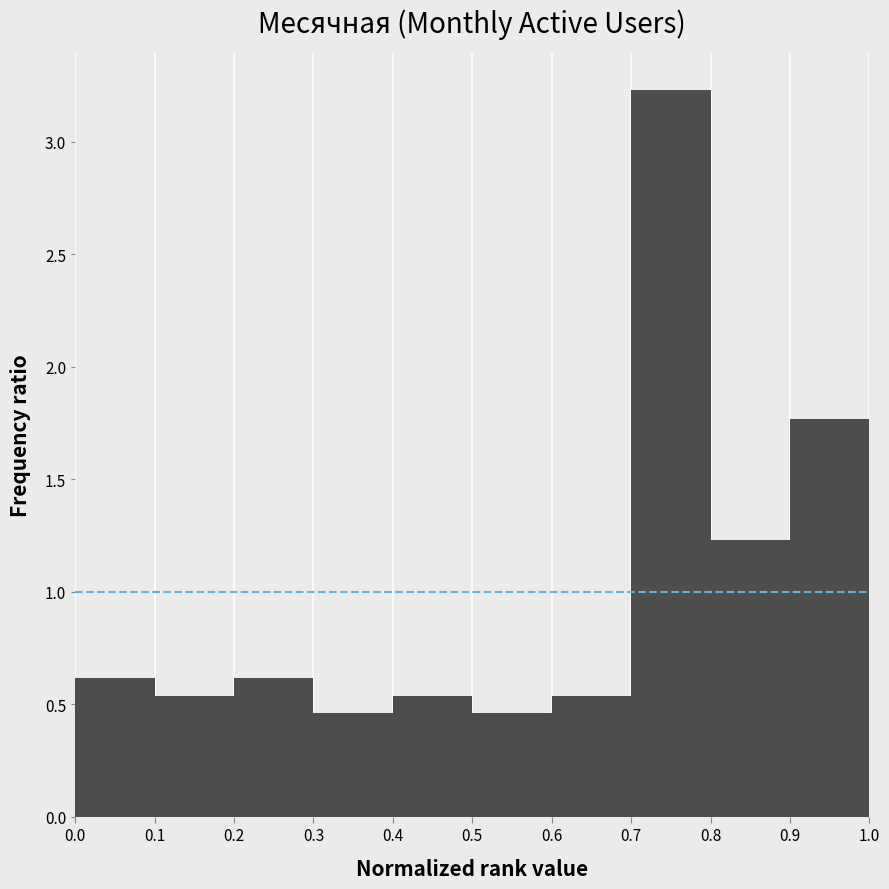

What is the height of the bar covering 0.7 to 0.8 on the x-axis? The values are not printed on the chart, so give them approximately, as read against the axis.

3.25